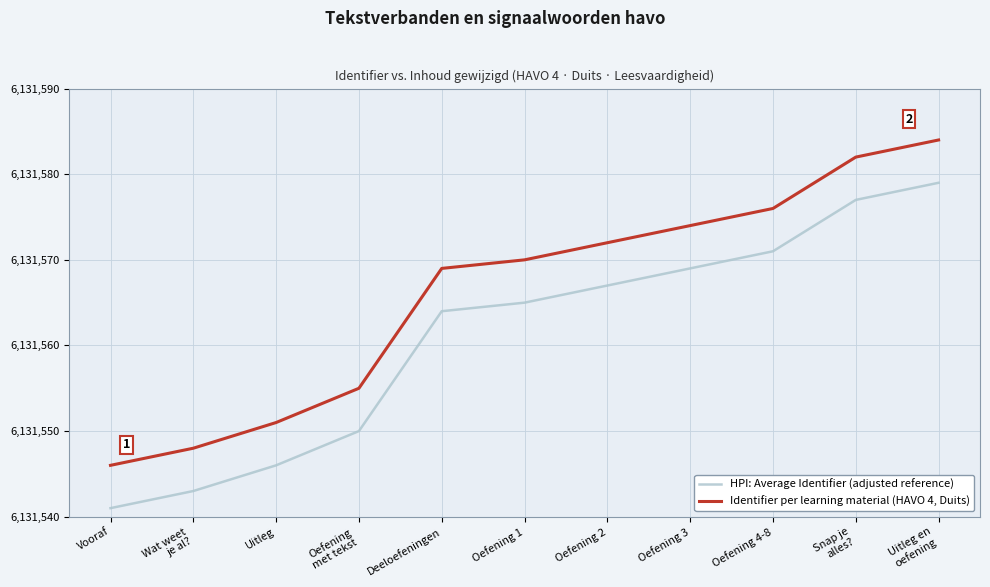

What is the difference between the highest and lowest values at Oefening 1?

5